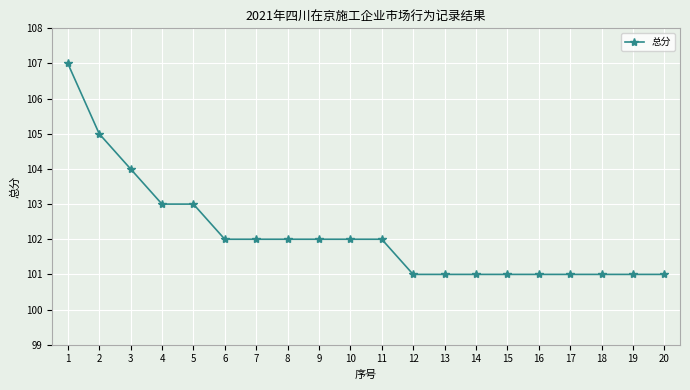

What is the smallest value displayed?

101